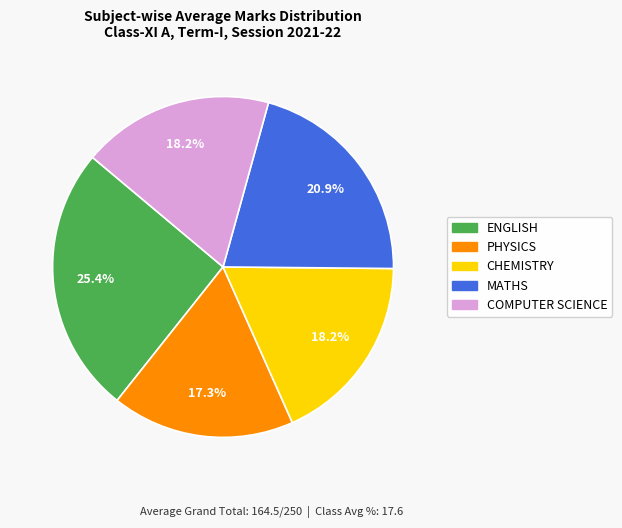

What percentage do CHEMISTRY and ENGLISH together represent?

43.6%